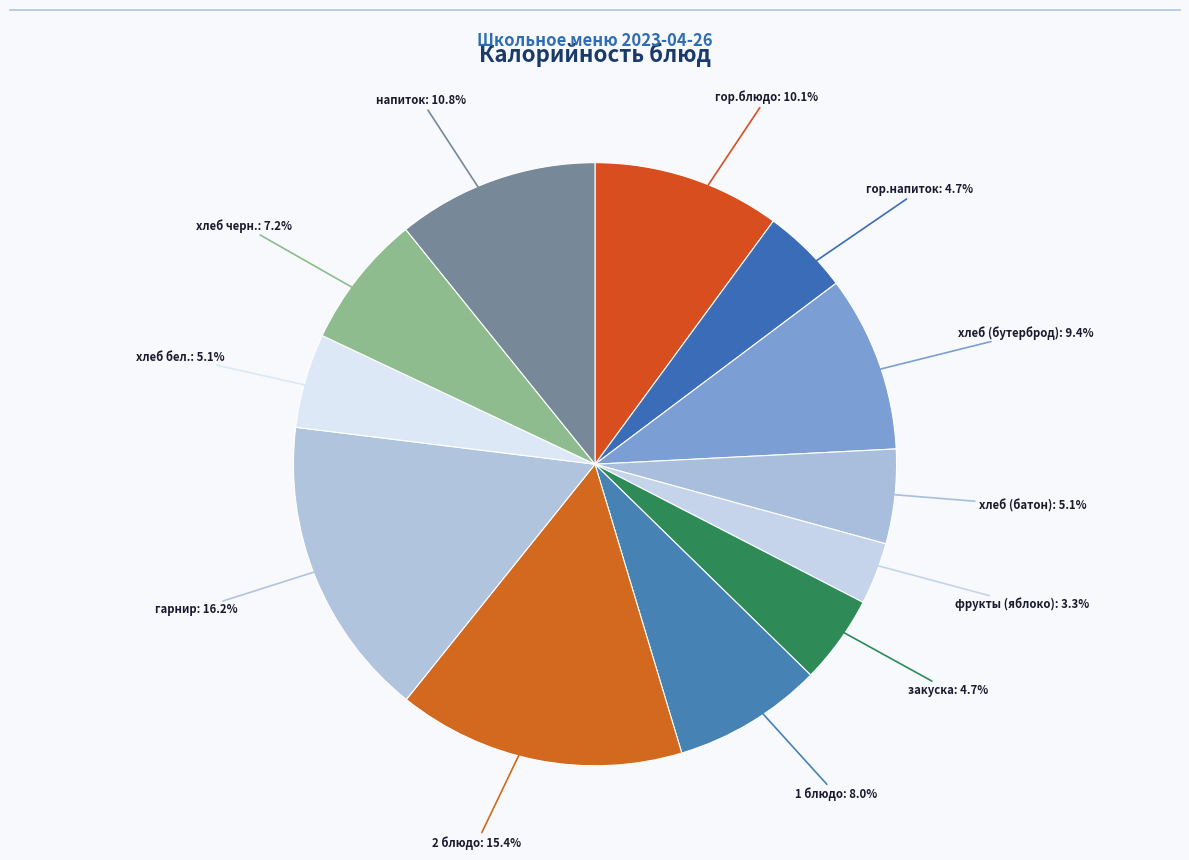

Which slice is the largest?

гарнир